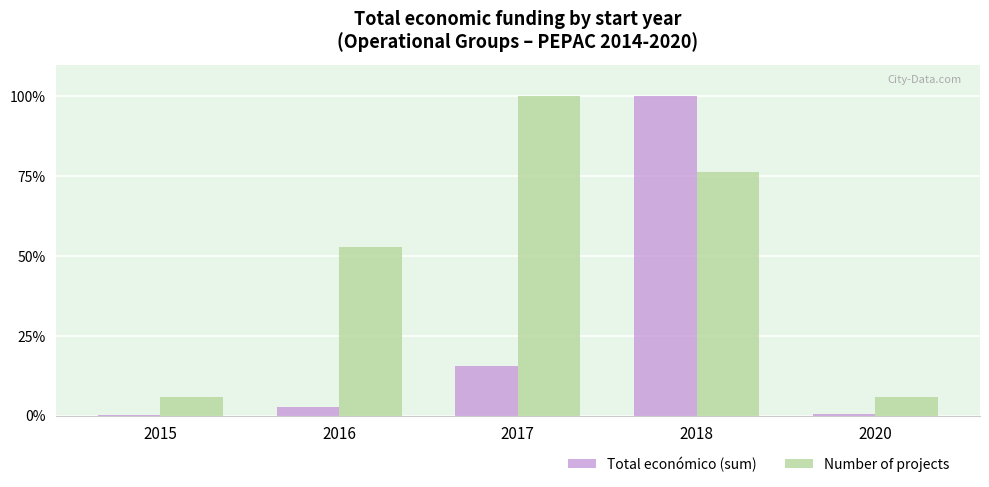

At which label is Total económico (sum) closest to 50?

2017